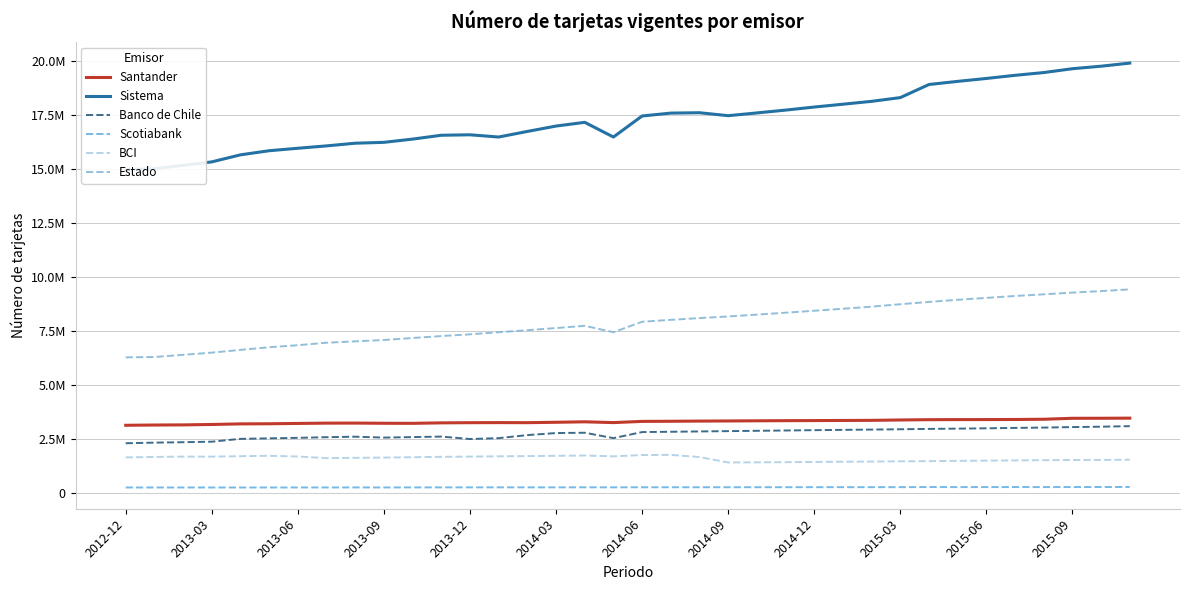

Is it true that Scotiabank equals 109927 at 2014-12?

False